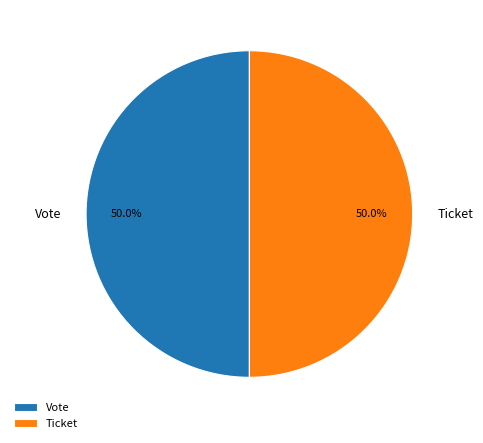

To the nearest percent, what is the difference between the Vote and Ticket slice percentages?

0%